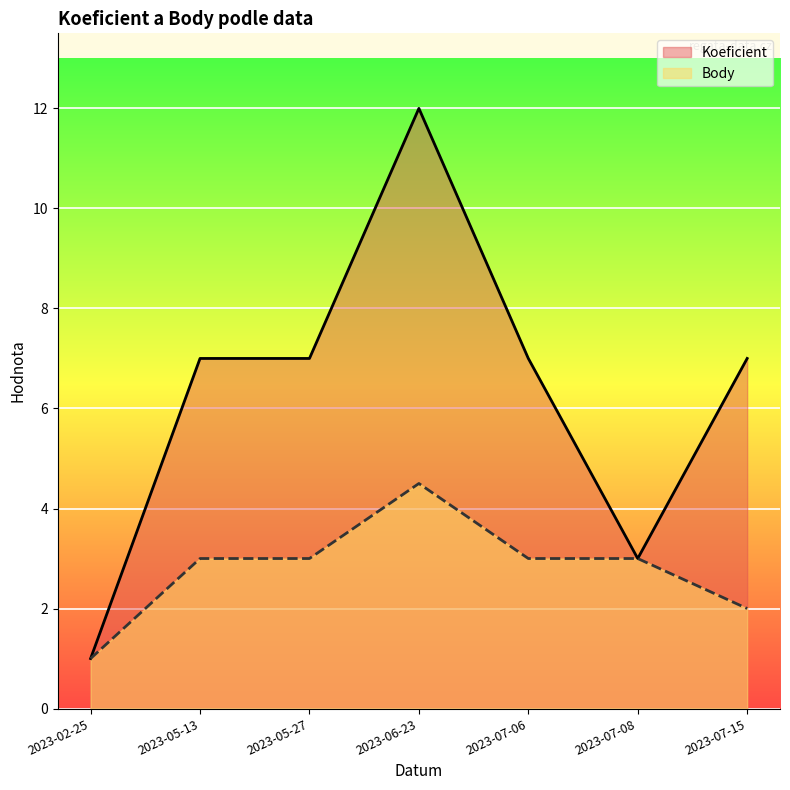

True or false: Body has more than 1 interior local peaks.

False